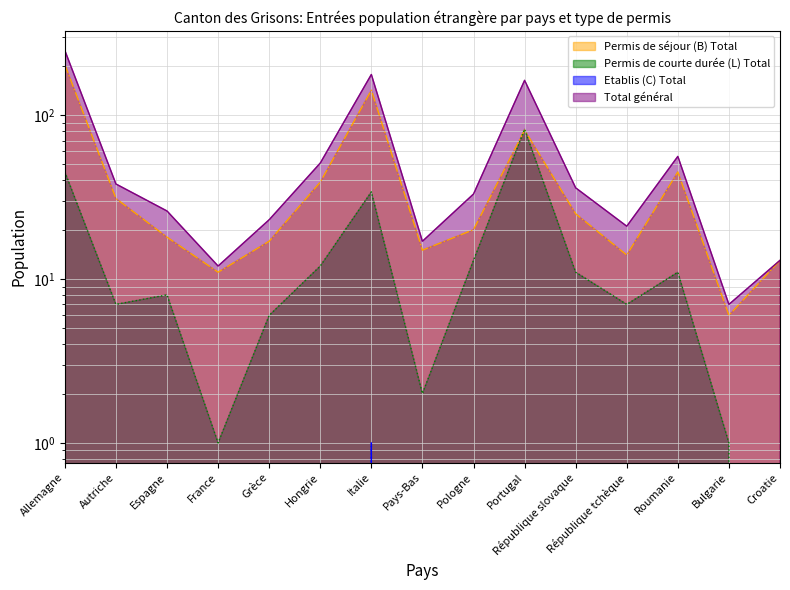

Which series has the largest range (max minus min)?

Total général